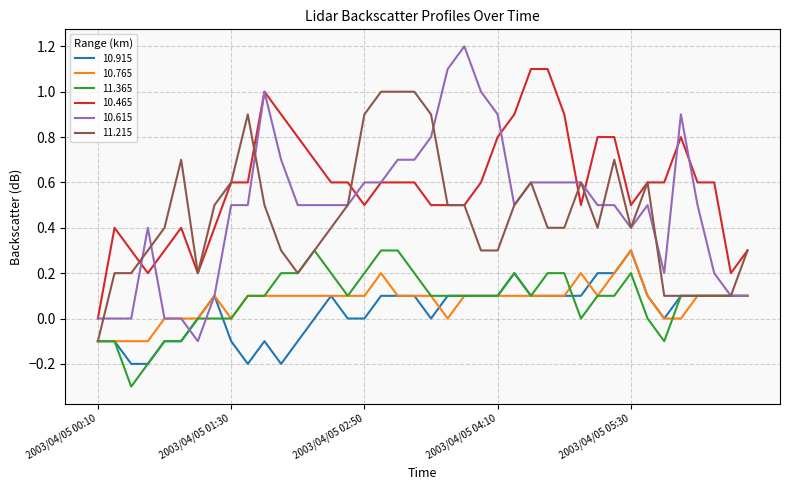

What is the minimum value shown in the chart?

-0.3